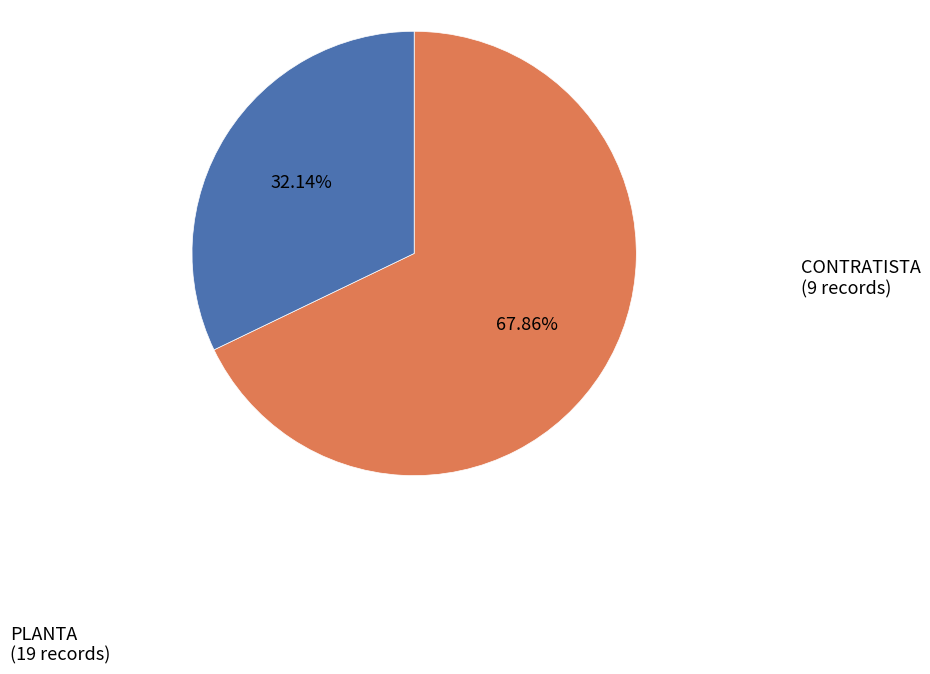

Combined, do CONTRATISTA and PLANTA account for over 50%?

Yes